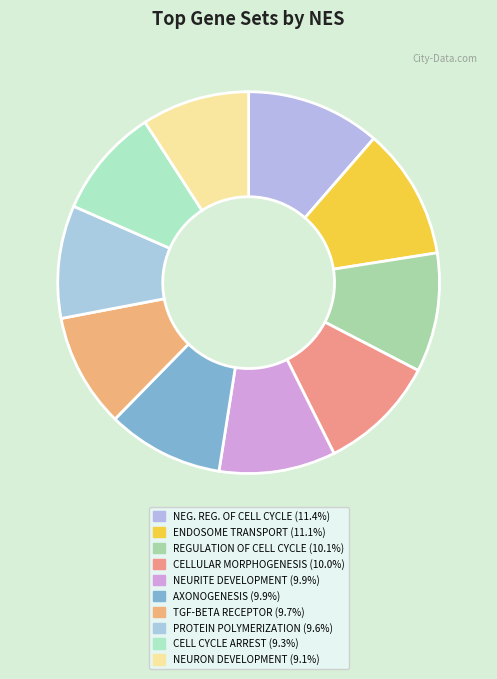

How many segments does this pie chart have?

10